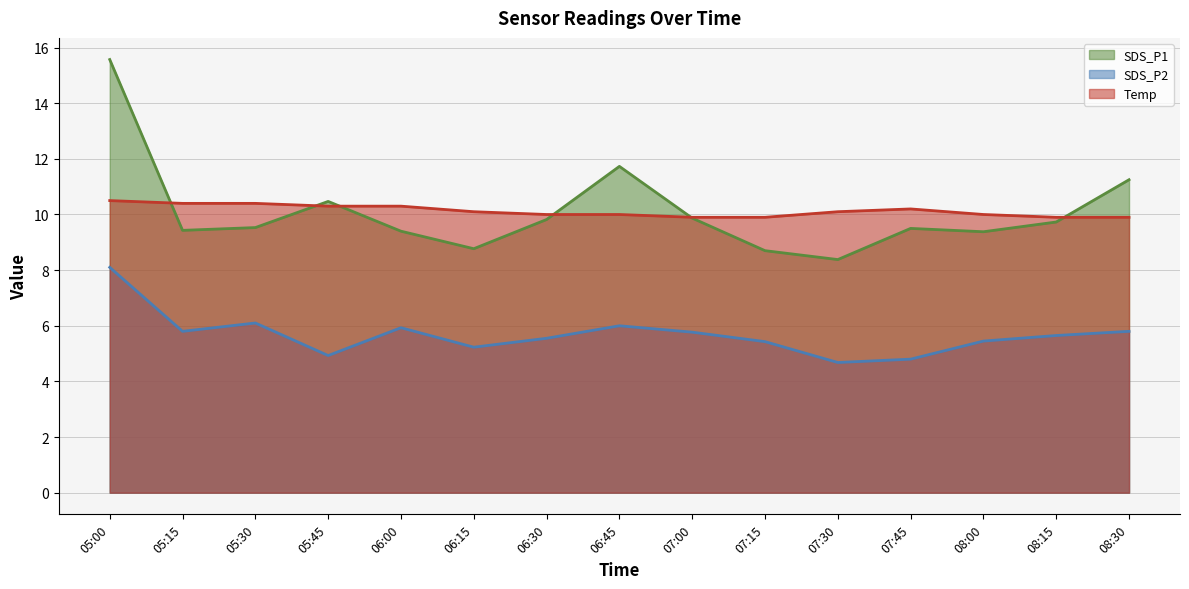

Rank the categories by SDS_P1 value from lowest to highest.

07:30, 07:15, 06:15, 08:00, 06:00, 05:15, 07:45, 05:30, 08:15, 06:30, 07:00, 05:45, 08:30, 06:45, 05:00